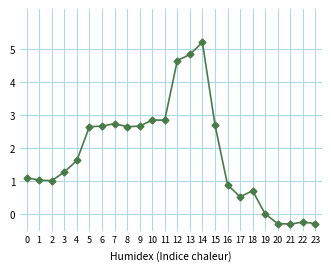

What is the change in value from 0 to 23?

-1.4